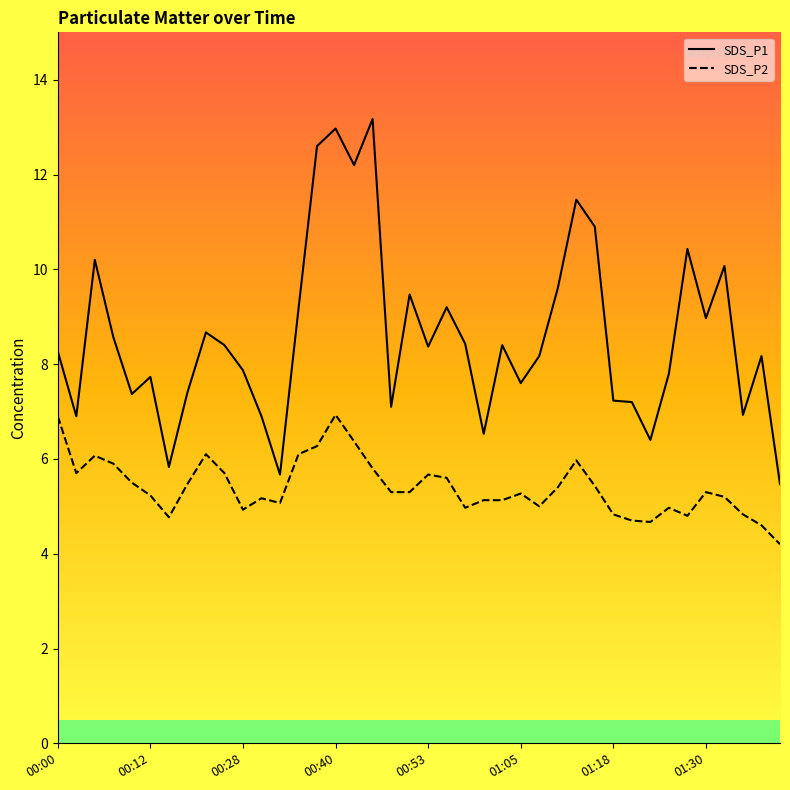

Which series changed the most between 00:20 and 00:25?

SDS_P2